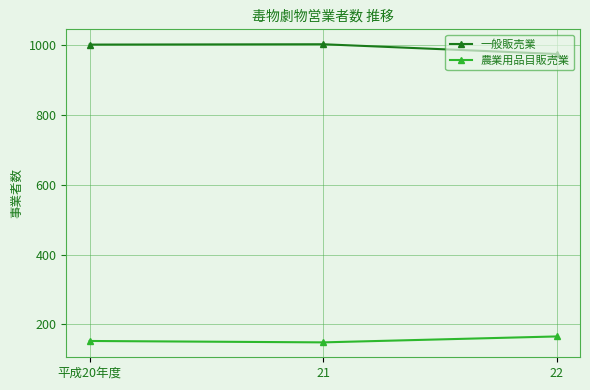

The value of 一般販売業 at 22 is 975. True or false?

True